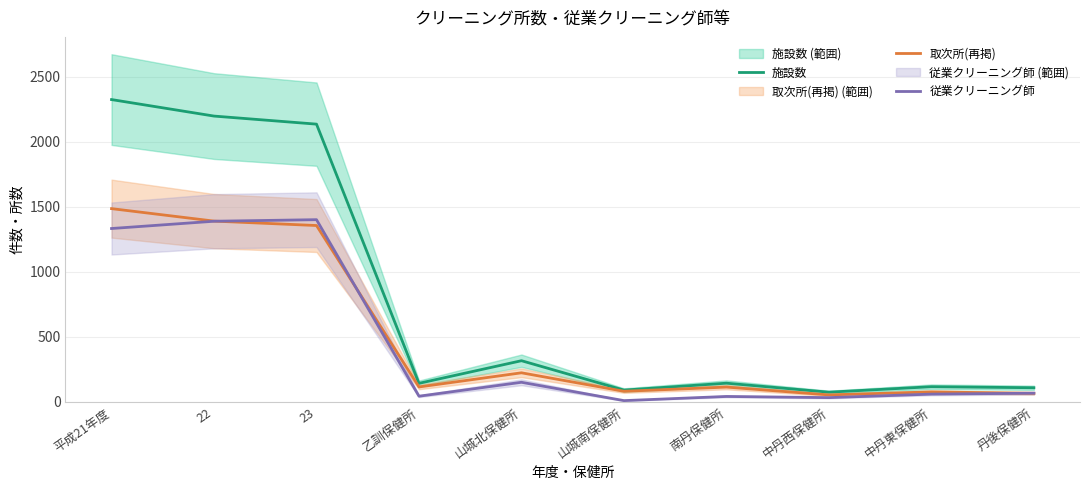

Reading left to right, transcribe all the data shown in this chart.

施設数: 2326	2199	2137	143	317	91	144	75	117	109
取次所(再掲): 1487	1391	1357	115	224	82	114	54	77	66
従業クリーニング師: 1334	1390	1402	44	151	10	42	33	60	67